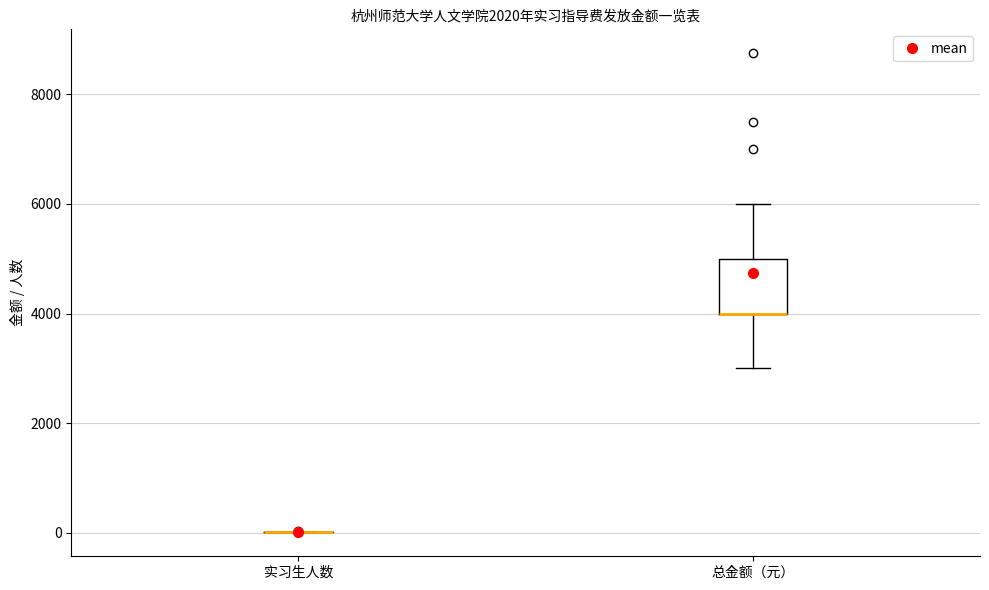

Reading left to right, transcribe this box plot: for each box, give where its median line is, the range the box spans, and where its two whiskers end, as read against the y-axis. The values are not printed on the chart, so give them approximately, as read against the axis.

实习生人数: box collapsed to a line at 0, whiskers 0 to 0
总金额（元）: median 4000 (drawn on the box's lower edge), box 4000 to 5000, whiskers 3000 to 6000